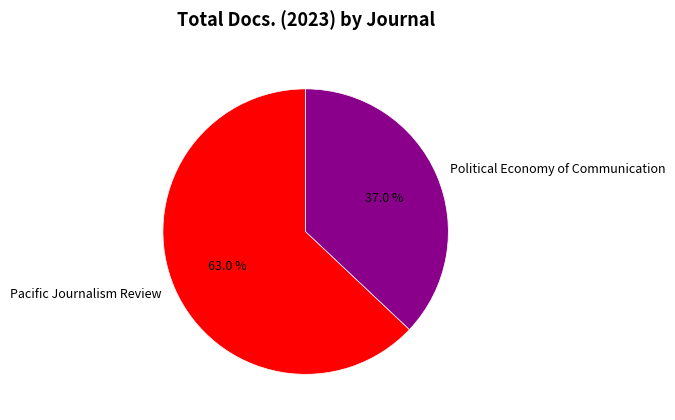

Is there any slice that represents more than half of the pie?

Yes